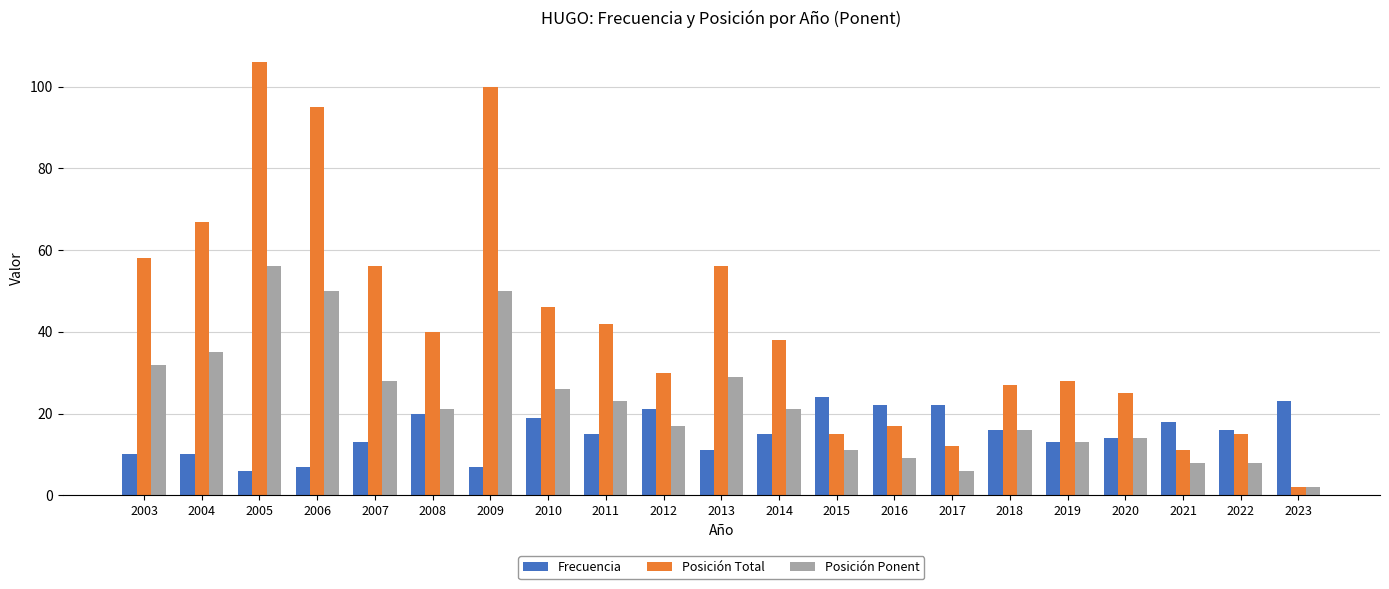

How many bars are there in total?

63